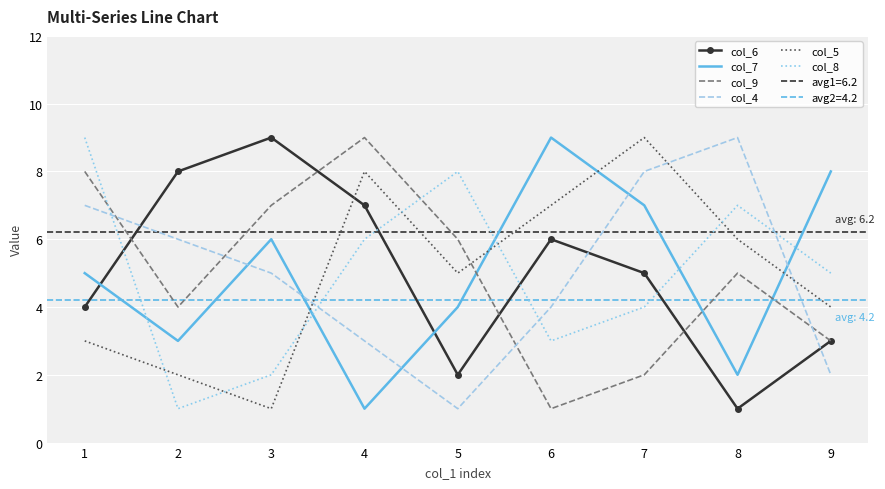

Between 8 and 7, which is larger?

7